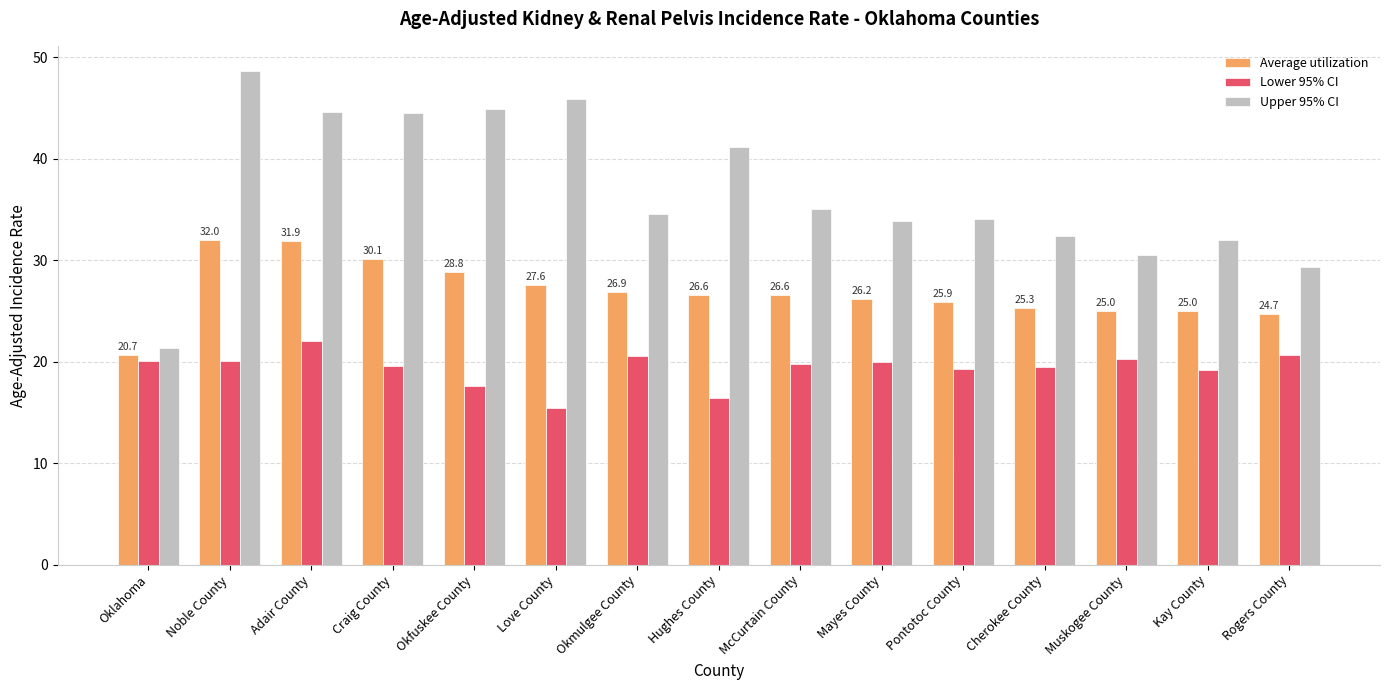

What is the difference between the Lower 95% CI values at Muskogee County and Craig County?

0.7